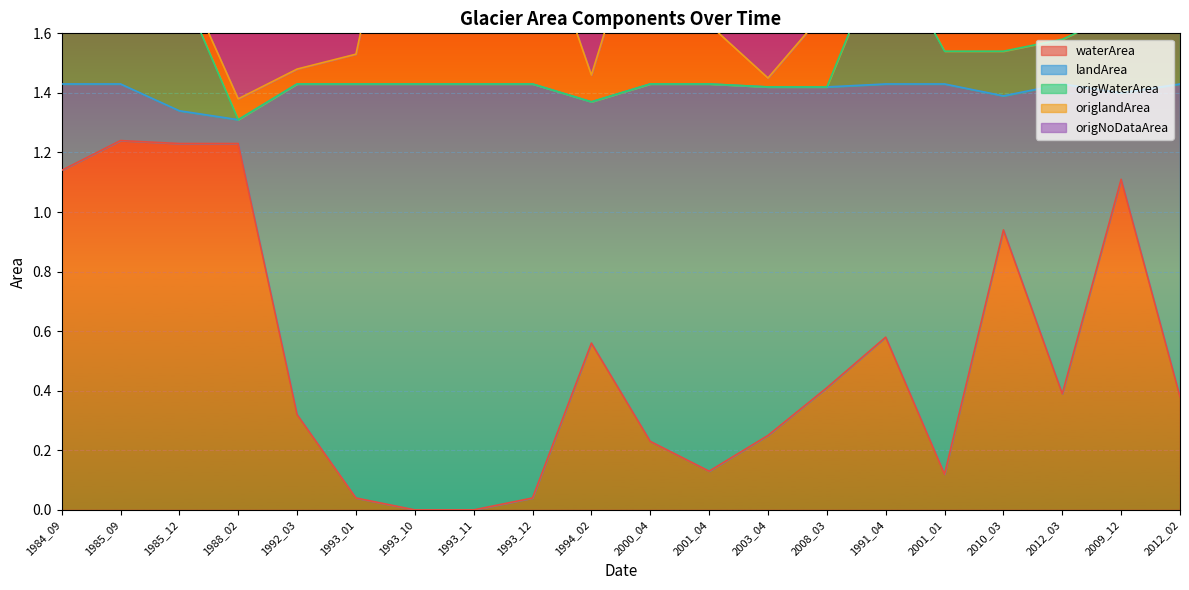

Count the number of categories in the chart.

20